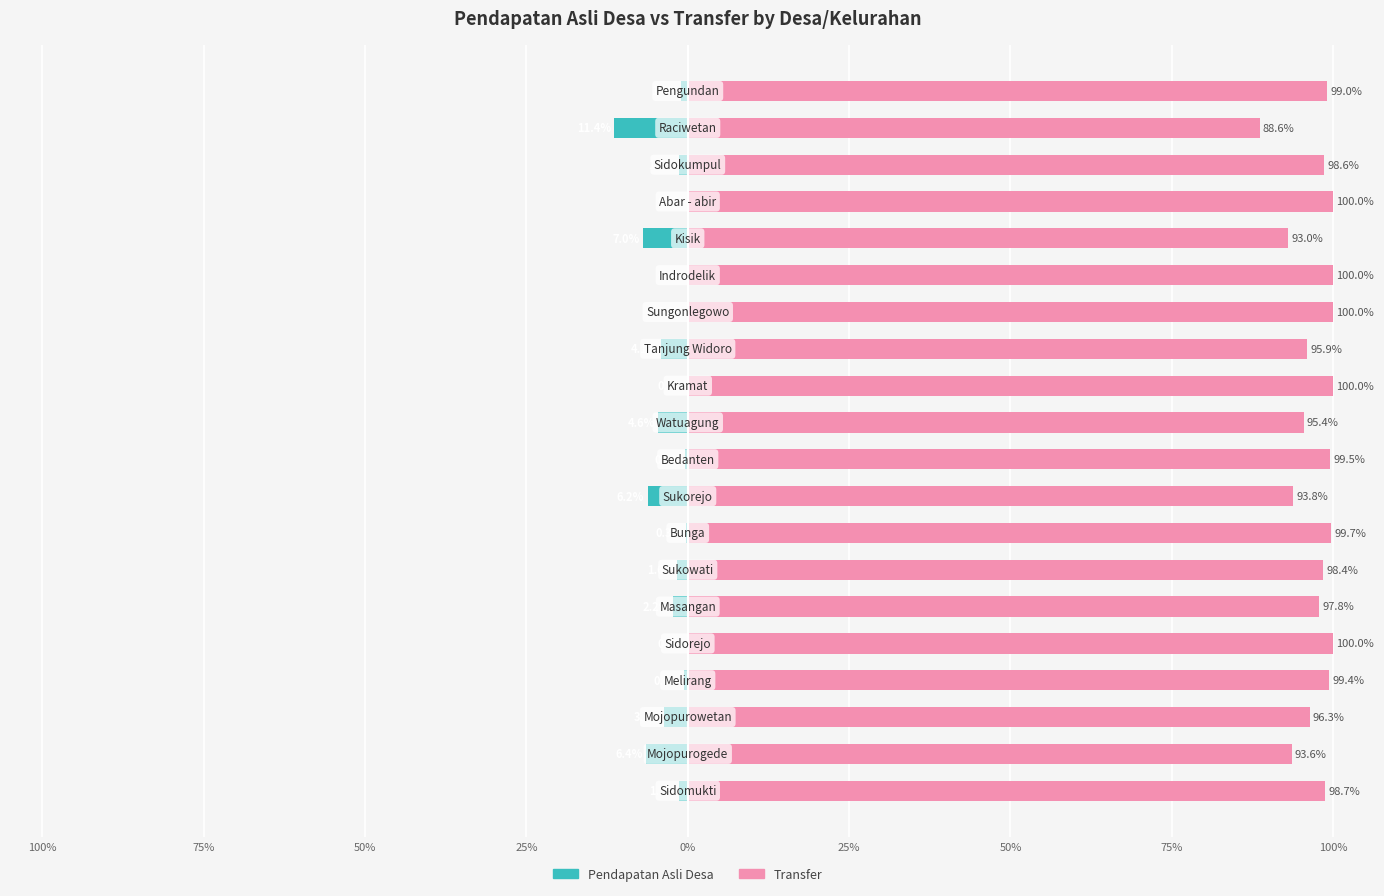

Reading left to right, what are all the values shown in this chart?

Pendapatan Asli Desa: -1.3	-6.4	-3.7	-0.6	0.0	-2.2	-1.6	-0.3	-6.2	-0.5	-4.6	0.0	-4.1	0.0	0.0	-7.0	0.0	-1.4	-11.4	-1.0
Transfer: 98.7	93.6	96.3	99.4	100.0	97.8	98.4	99.7	93.8	99.5	95.4	100.0	95.9	100.0	100.0	93.0	100.0	98.6	88.6	99.0